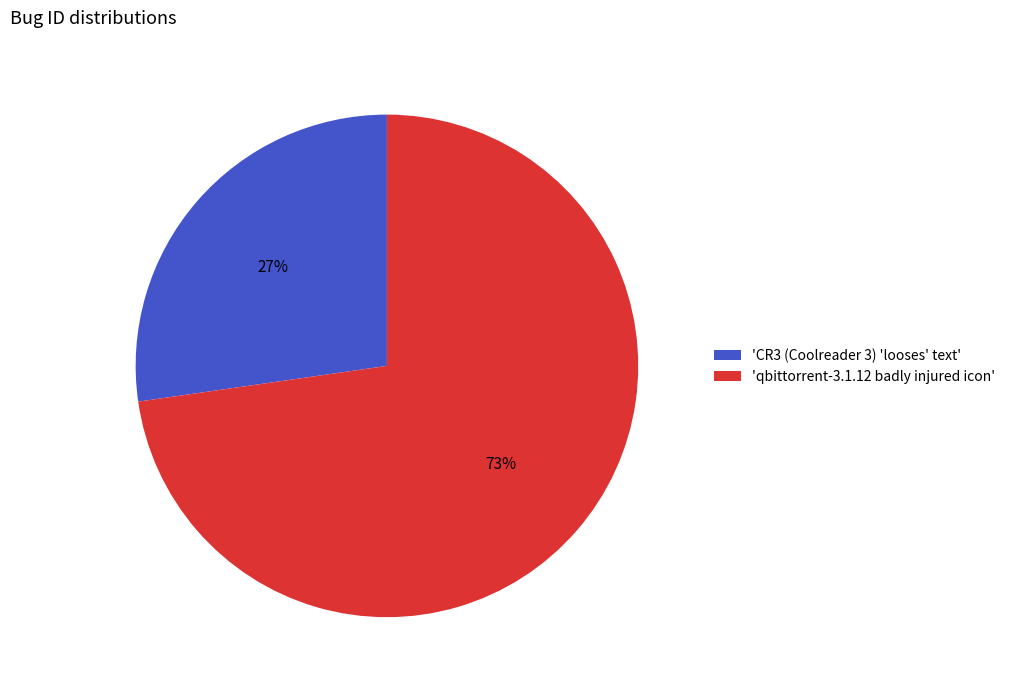

Combined, do 'CR3 (Coolreader 3) 'looses' text' and 'qbittorrent-3.1.12 badly injured icon' account for over 50%?

Yes